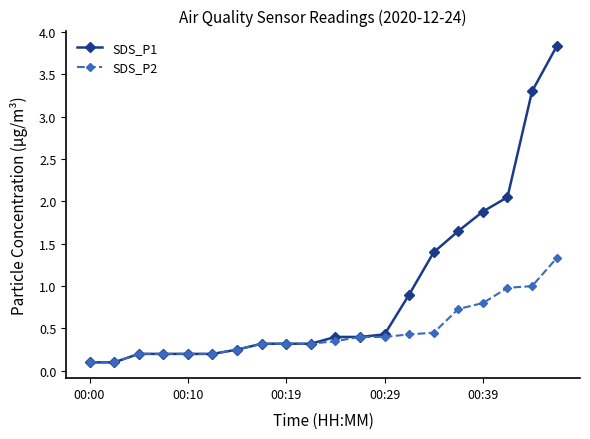

Count the number of categories in the chart.

20